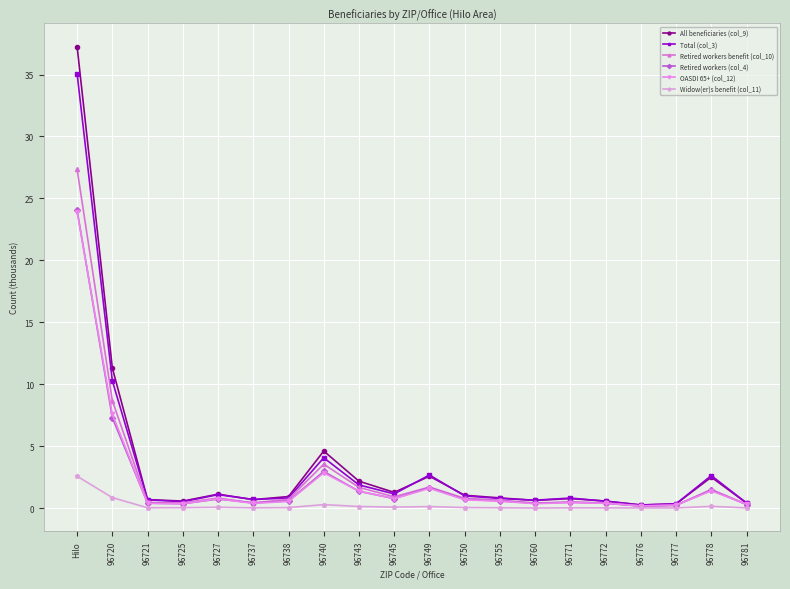

What is the difference between the highest and lowest values at 96745?

1.2